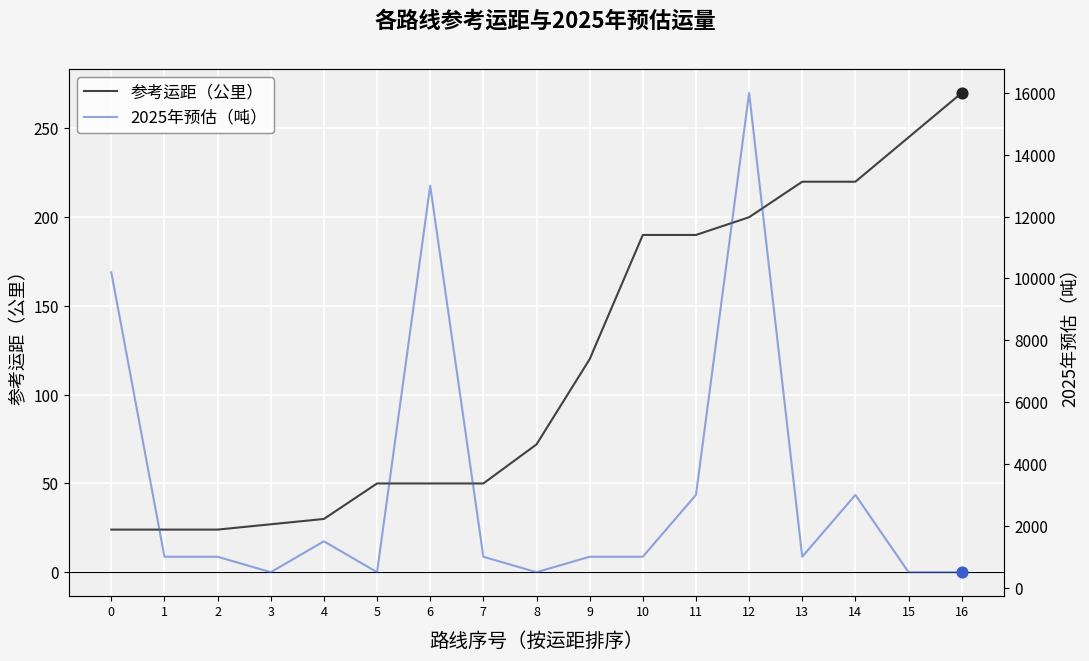

What is the total value across all series at 11?

3190